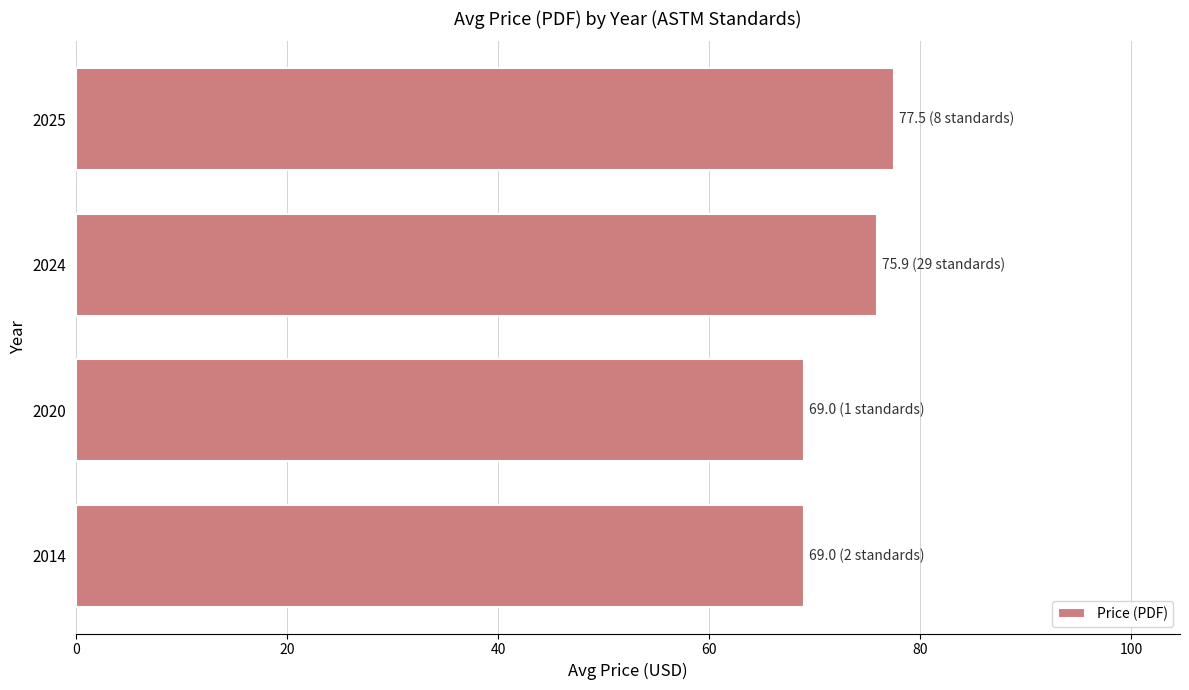

What value does the data have at 2024?

75.9